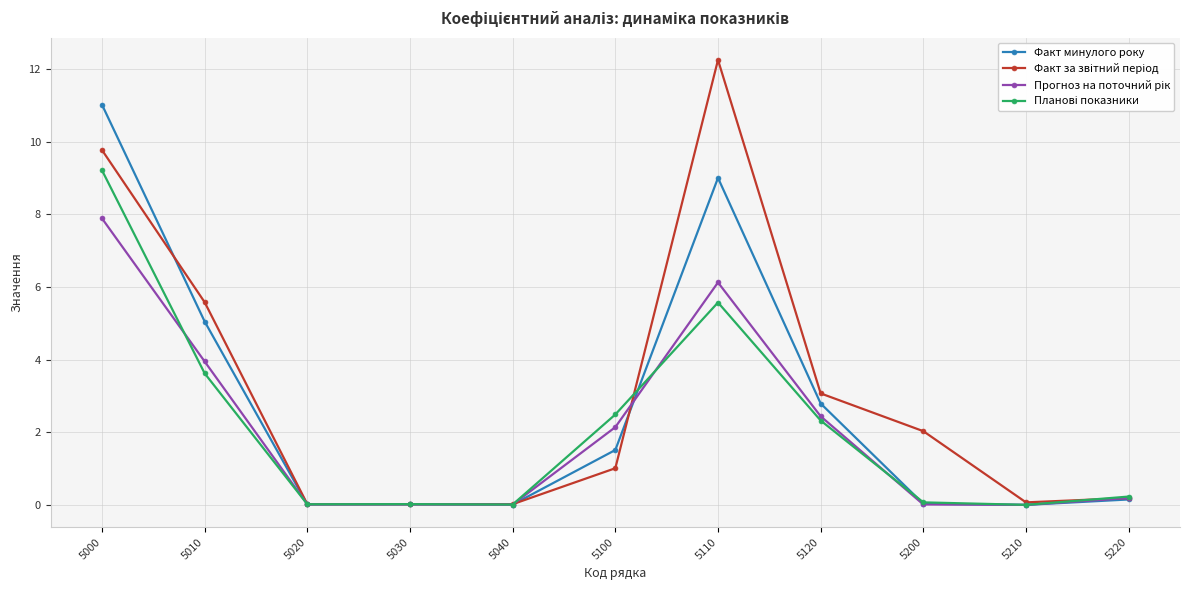

True or false: Факт минулого року has more than 0 points higher than both neighbors.

True